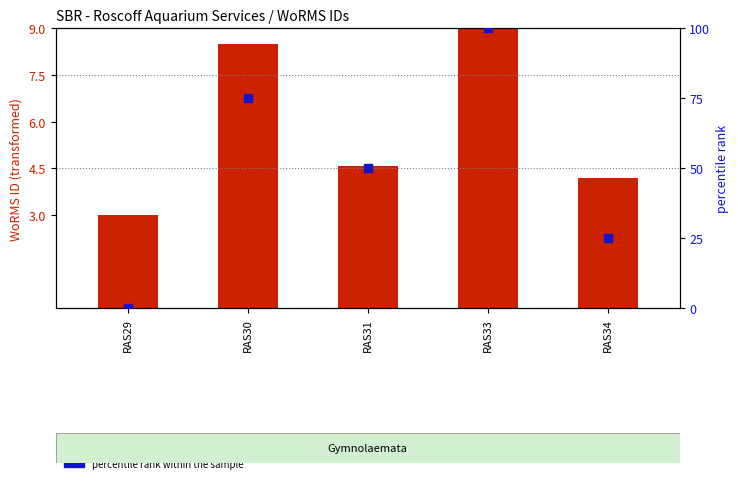

What is the total value across all series at RAS30?

83.5